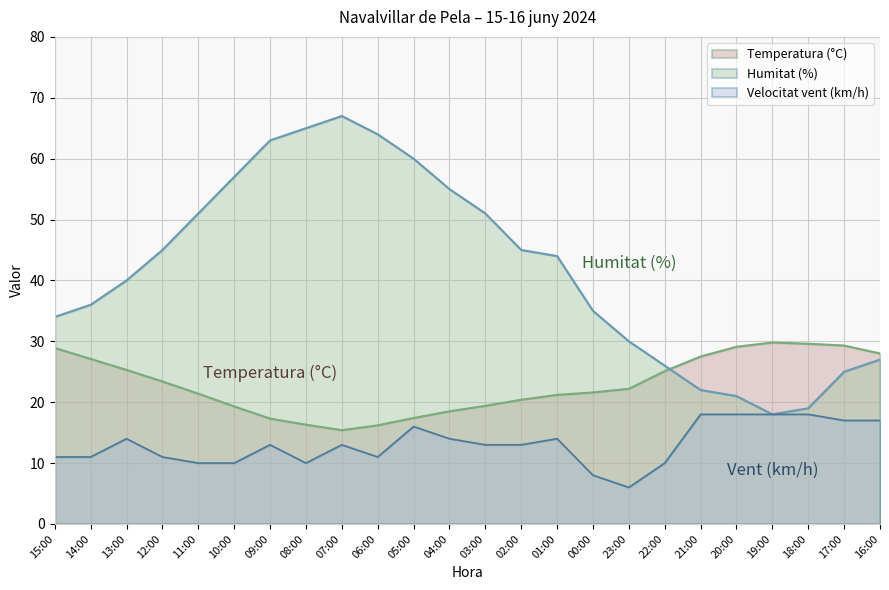

What is the difference between the maximum and minimum values in the Humitat (%) series?

49.0